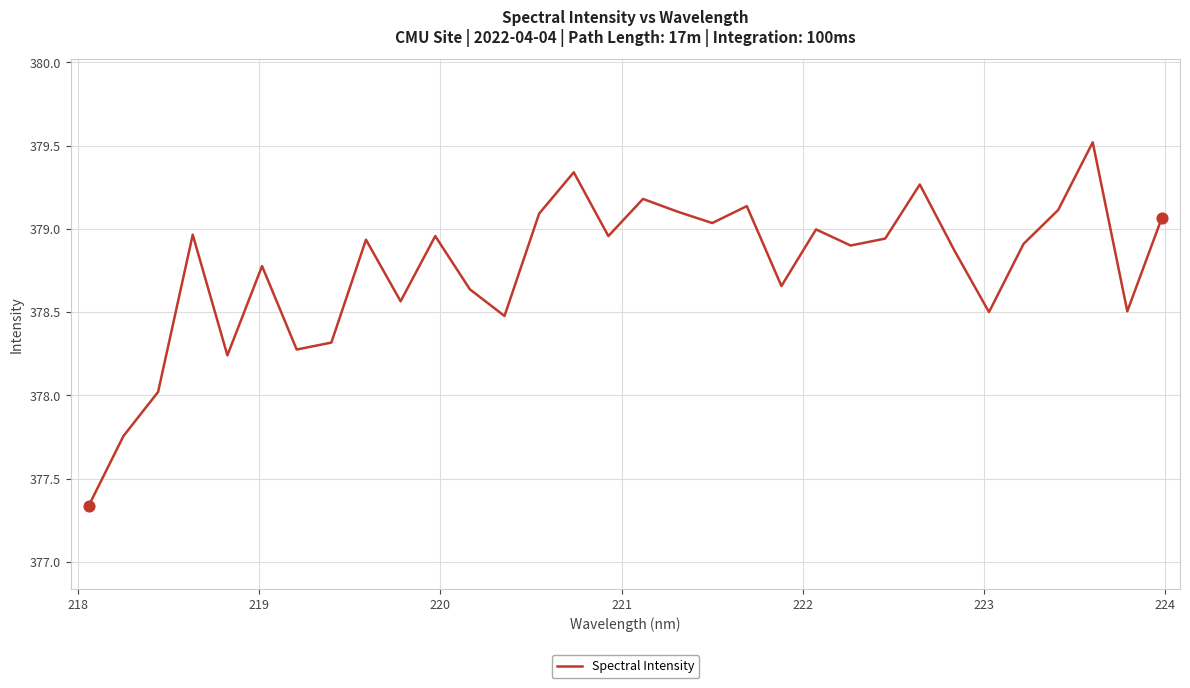

What is the difference between the maximum and minimum values?

2.2